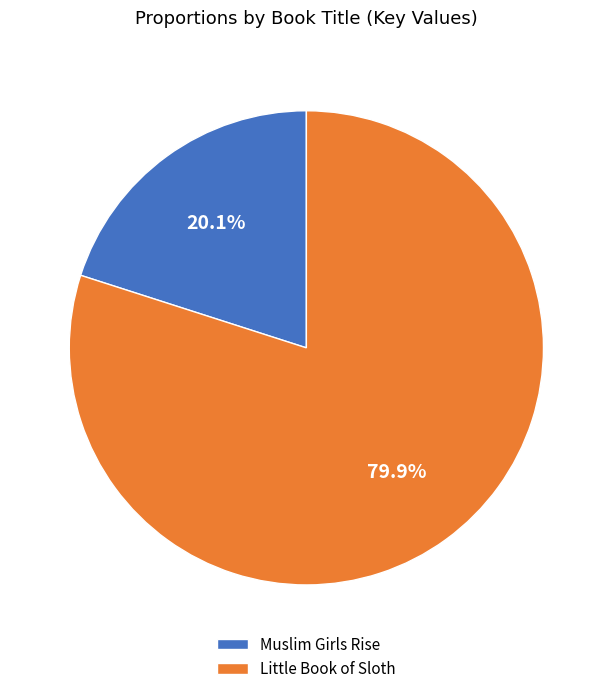

Count the number of slices in the pie.

2